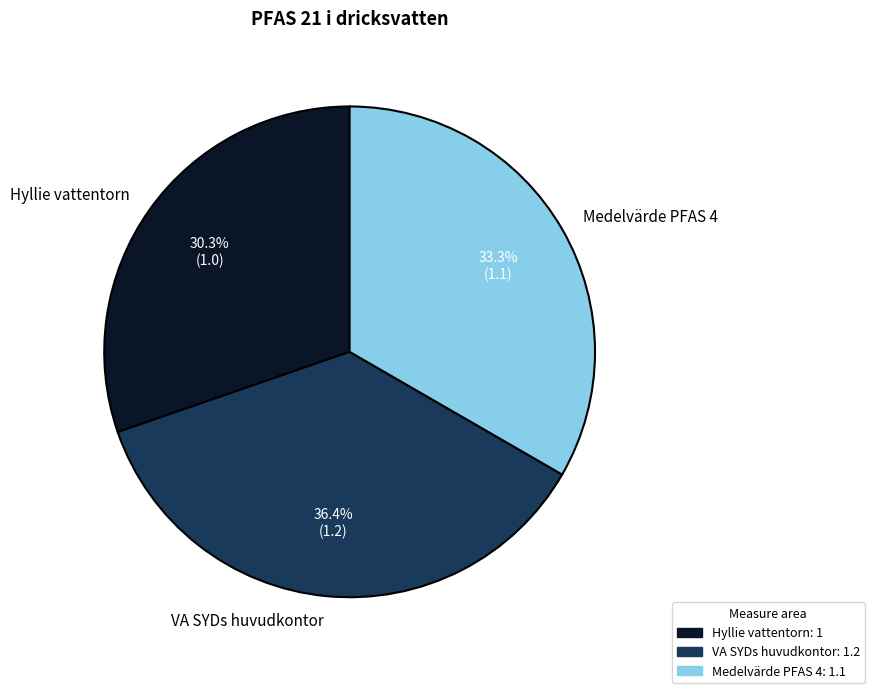

Rank the categories by value from lowest to highest.

Hyllie vattentorn, Medelvärde PFAS 4, VA SYDs huvudkontor